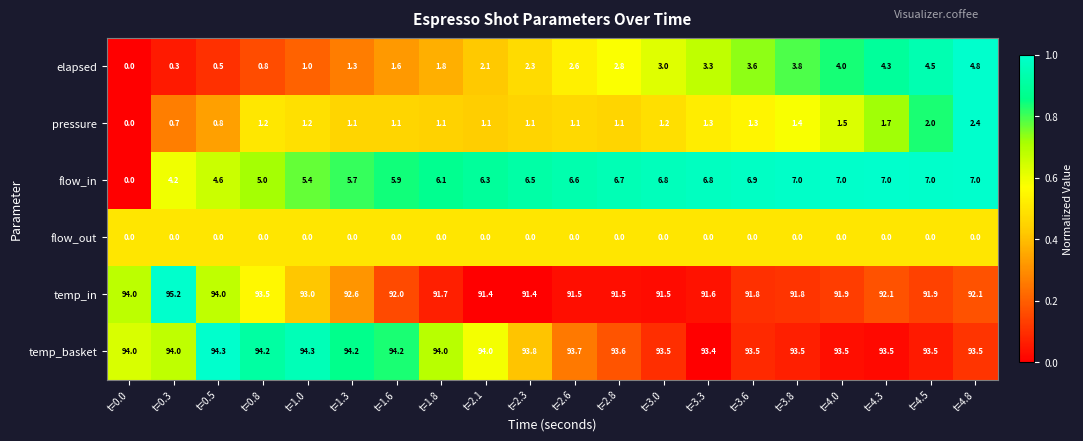

What is the difference between the maximum and minimum values in the temp_in series?

3.8